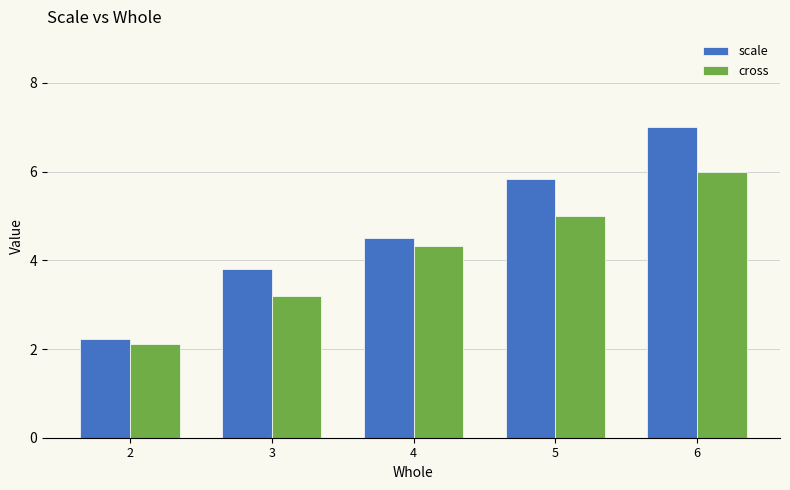

How many groups of bars are there?

5